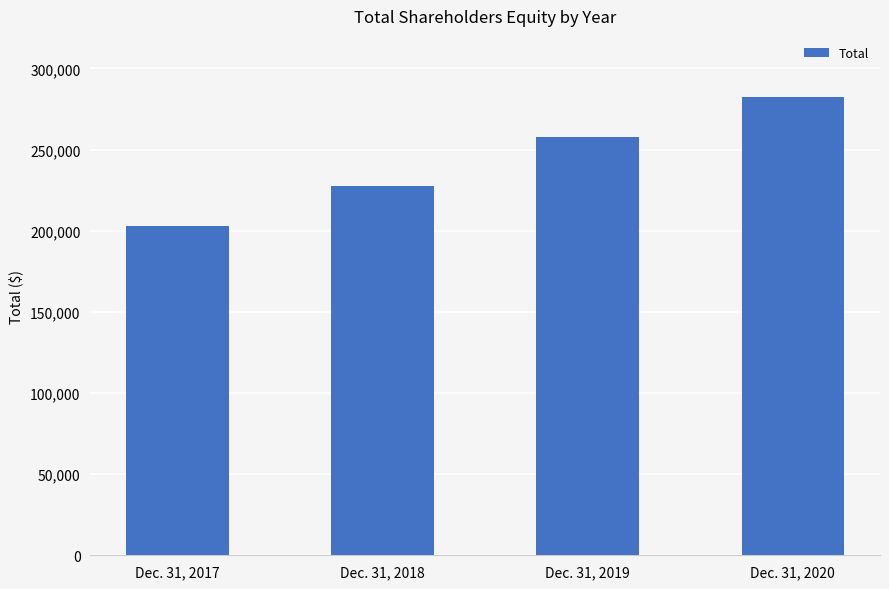

Where is the data nearest to the value 242614?

Dec. 31, 2018